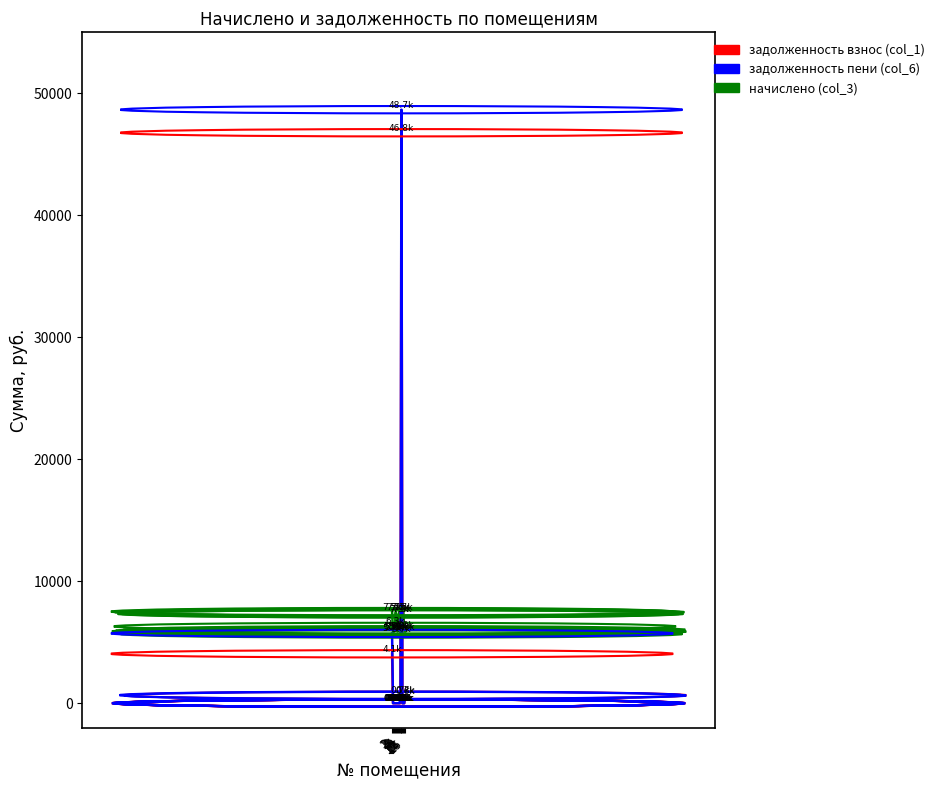

Where is the first local maximum for начислено (col_3)?

5